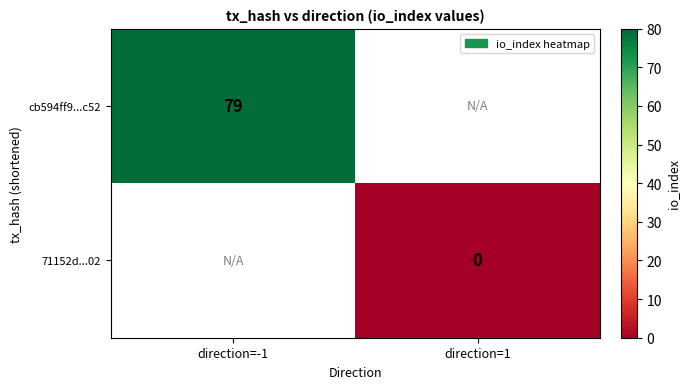

True or false: cb594ff9...c52 has a value of 79 at direction=-1.

True